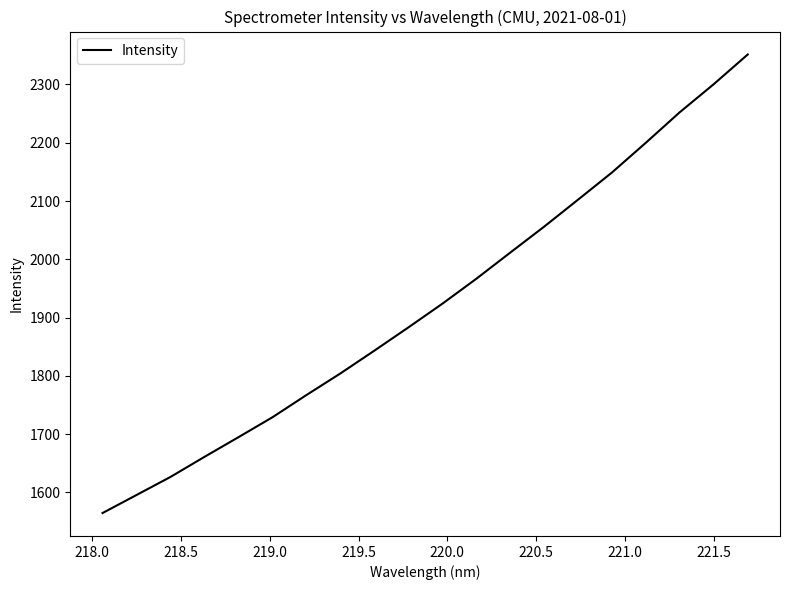

What is the difference between the maximum and minimum values?

786.7